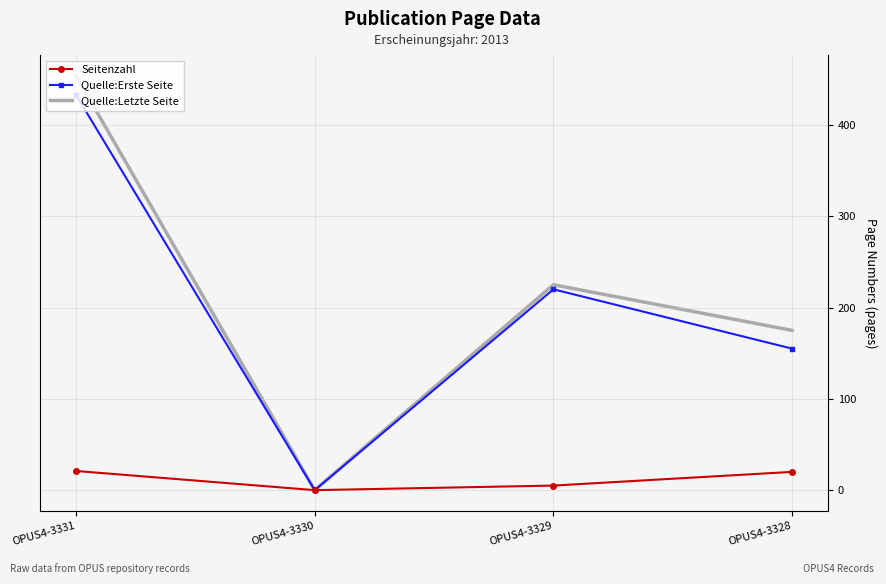

What is the highest value of the Seitenzahl series?

21